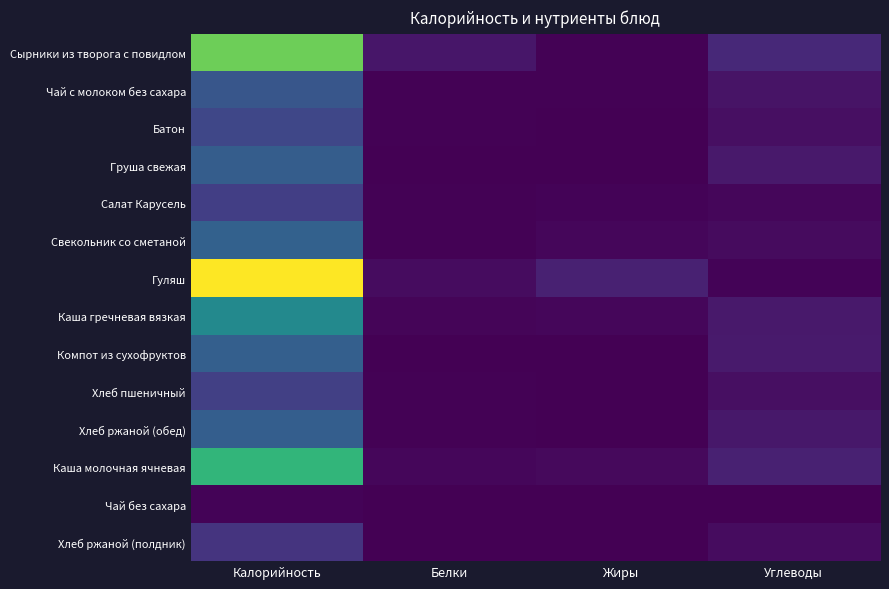

What is the maximum value shown in the chart?

307.8